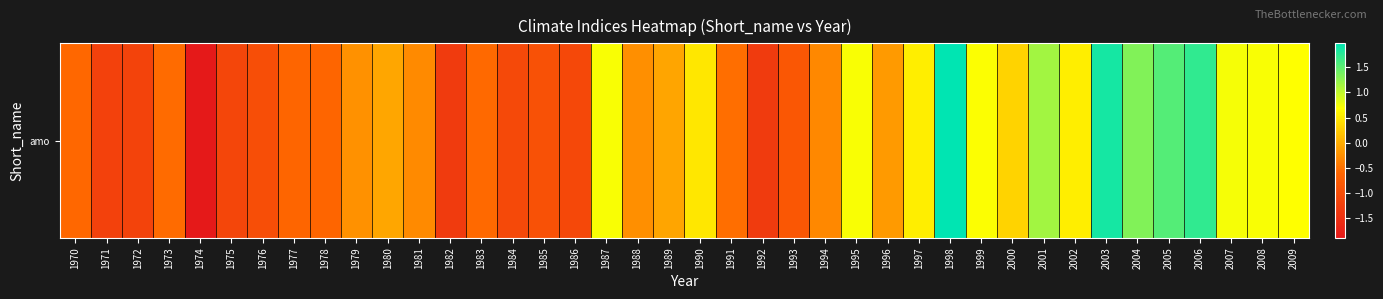

What is the change in value from 1991 to 2003?

+2.4